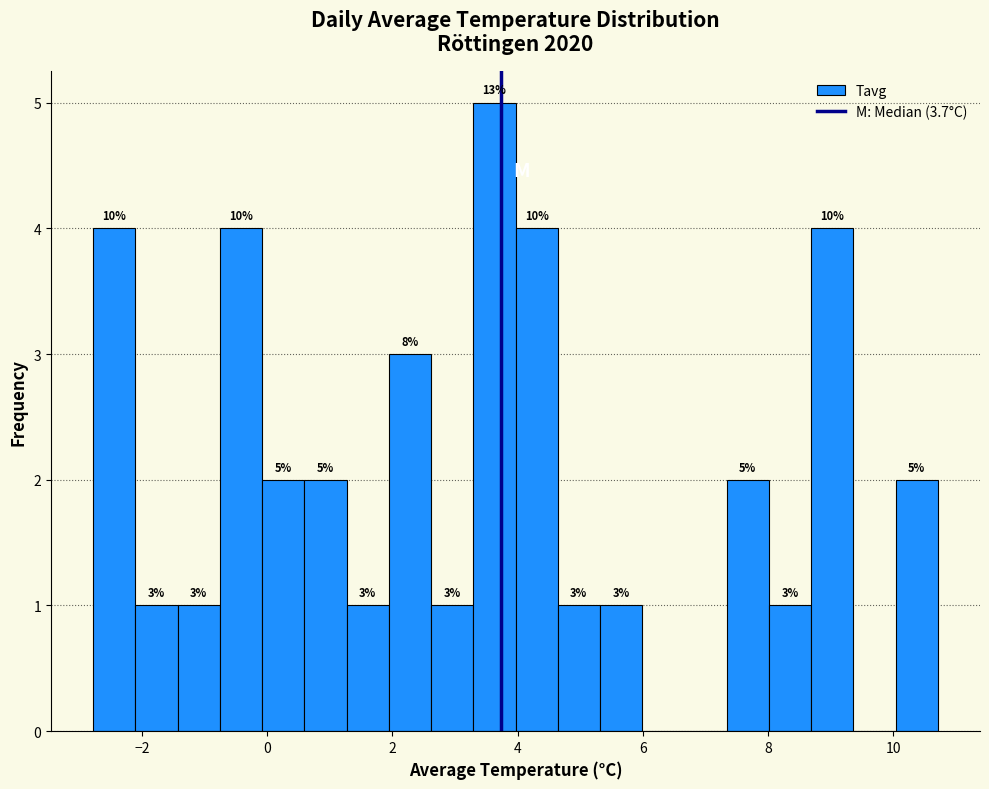

Around what value on the x-axis is the tallest bar? Give the approximate position of its centre, as read against the axis.

3.6